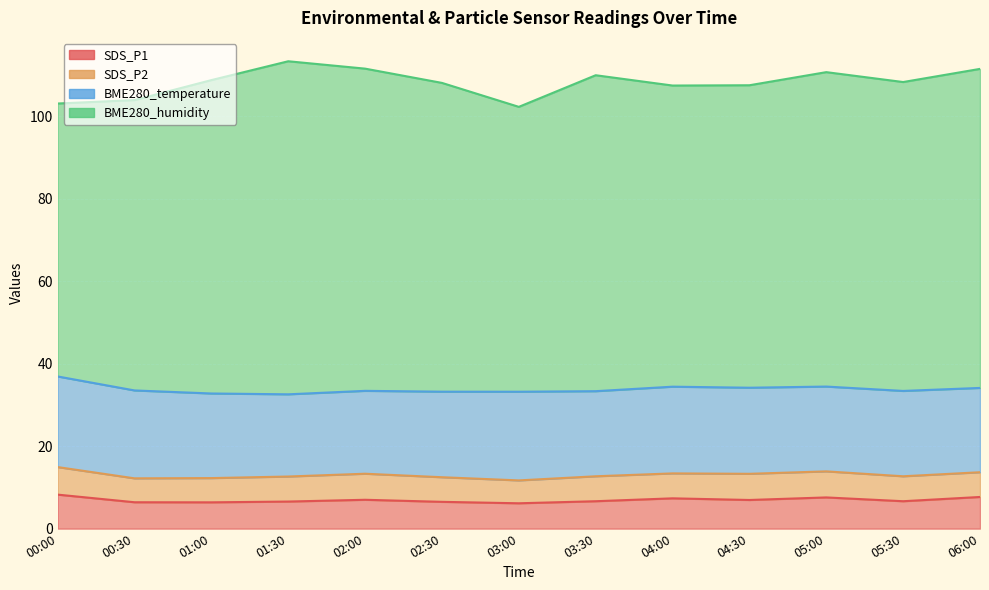

How many interior local valleys does the SDS_P1 series have?

4